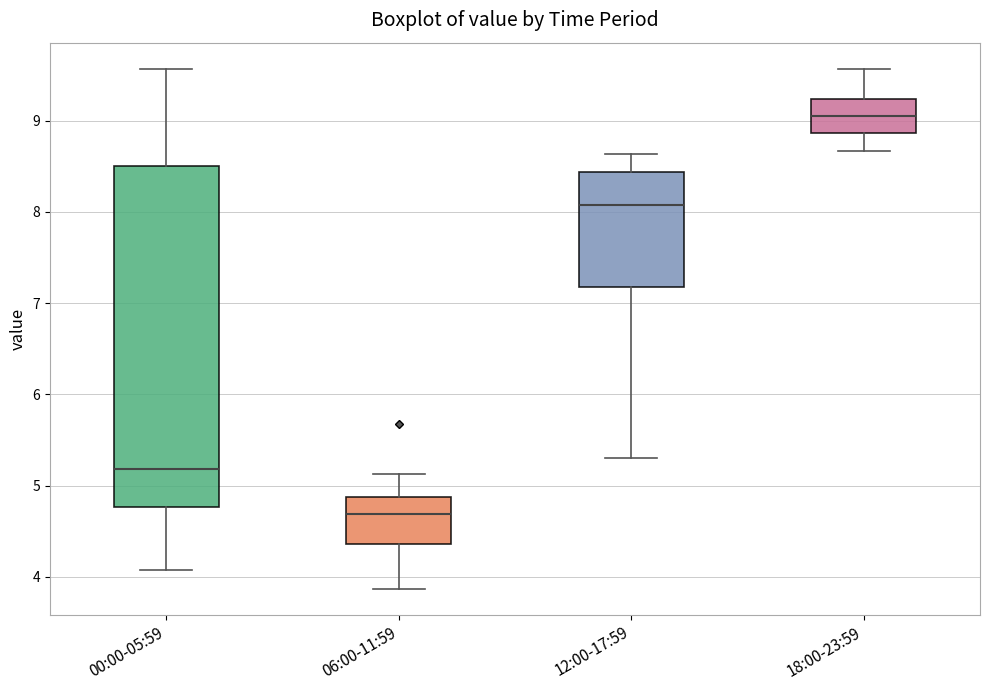

Reading left to right, read every box against the y-axis: the position of its median line, the range the box covers, and the ends of its whiskers. The values are not printed on the chart, so give them approximately, as read against the axis.

00:00-05:59: median 5.2, box 4.8 to 8.5, whiskers 4.1 to 9.6
06:00-11:59: median 4.7, box 4.4 to 4.9, whiskers 3.9 to 5.1
12:00-17:59: median 8.1, box 7.2 to 8.4, whiskers 5.3 to 8.6
18:00-23:59: median 9.1, box 8.9 to 9.2, whiskers 8.7 to 9.6